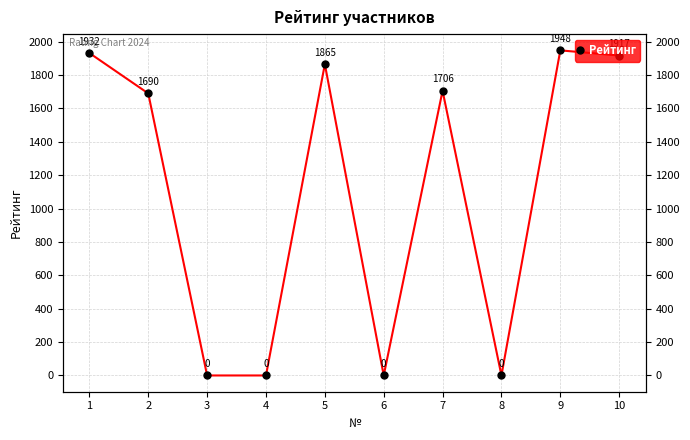

How many points are higher than both their immediate neighbors (excluding endpoints)?

3